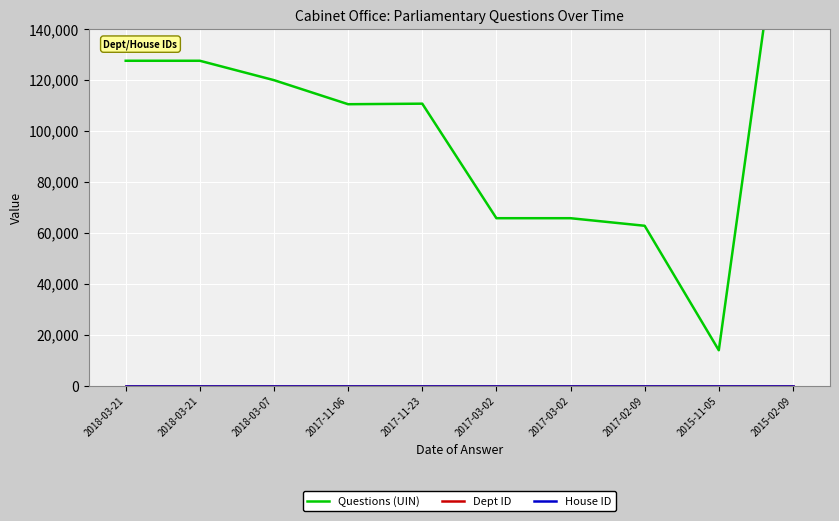

What is the greatest value displayed?

223168